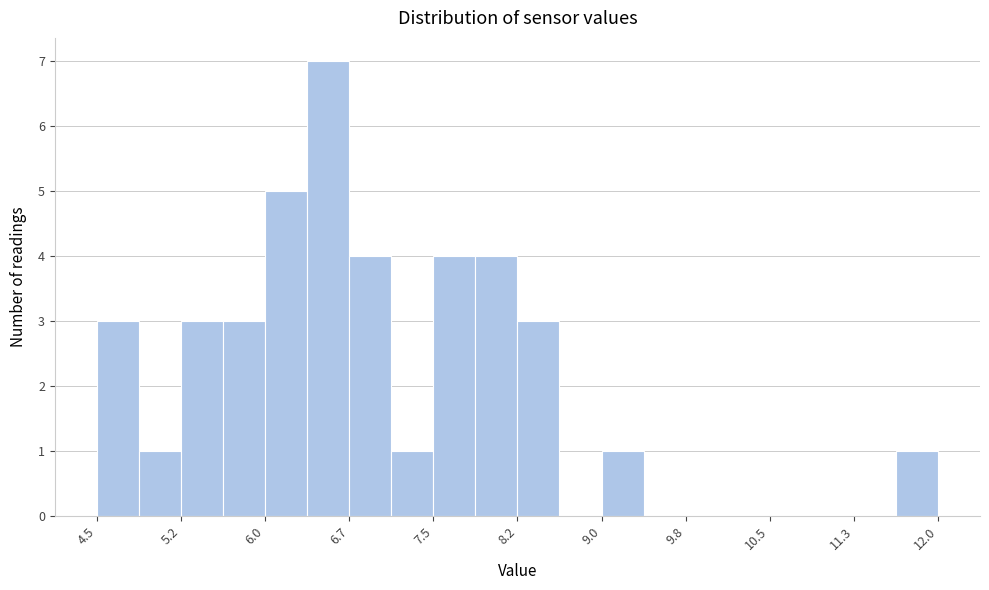

Around what value on the x-axis is the tallest bar? Give the approximate position of its centre, as read against the axis.

6.5